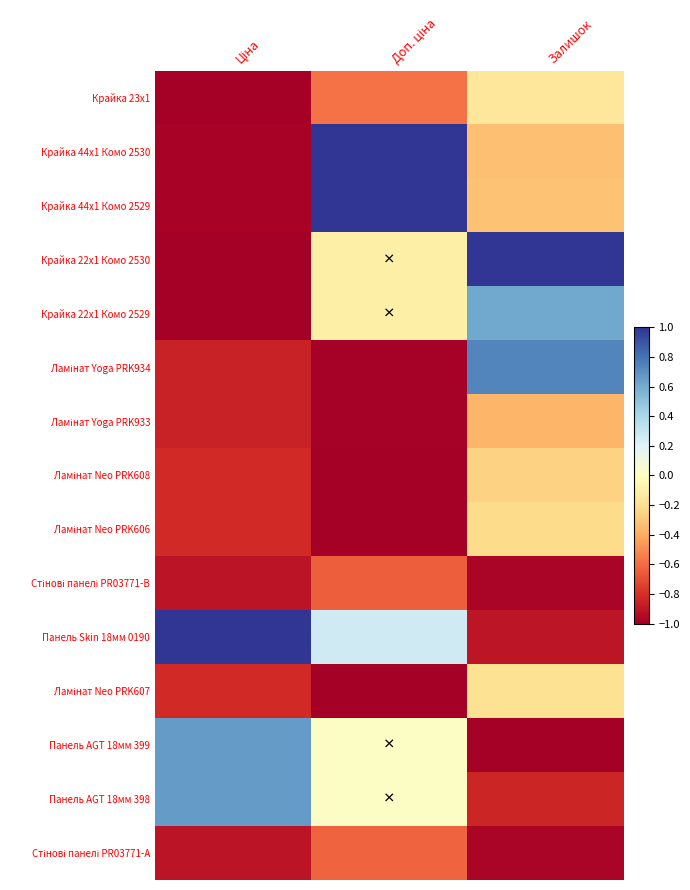

Which series has the largest total across all categories?

Панель Skin 18мм 0190